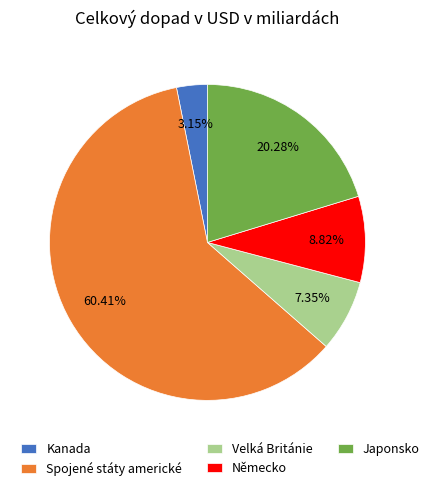

Approximately how many times larger is the value at Německo compared to Kanada?

2.8